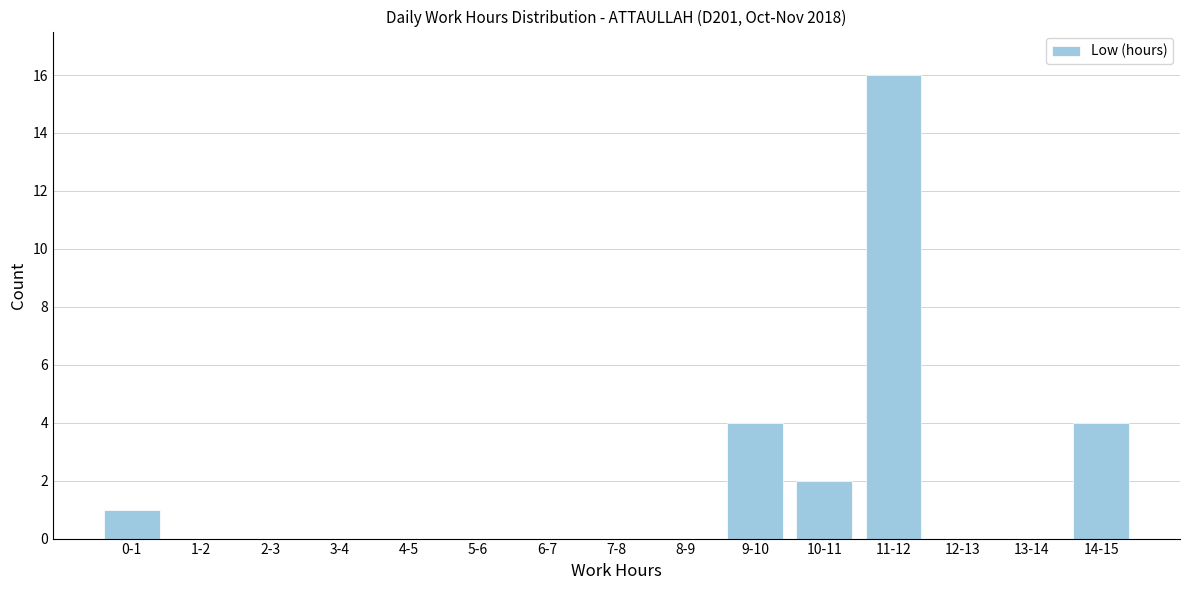

Reading left to right, list all the values displayed in this chart.

0-1=1	1-2=0	2-3=0	3-4=0	4-5=0	5-6=0	6-7=0	7-8=0	8-9=0	9-10=4	10-11=2	11-12=16	12-13=0	13-14=0	14-15=4